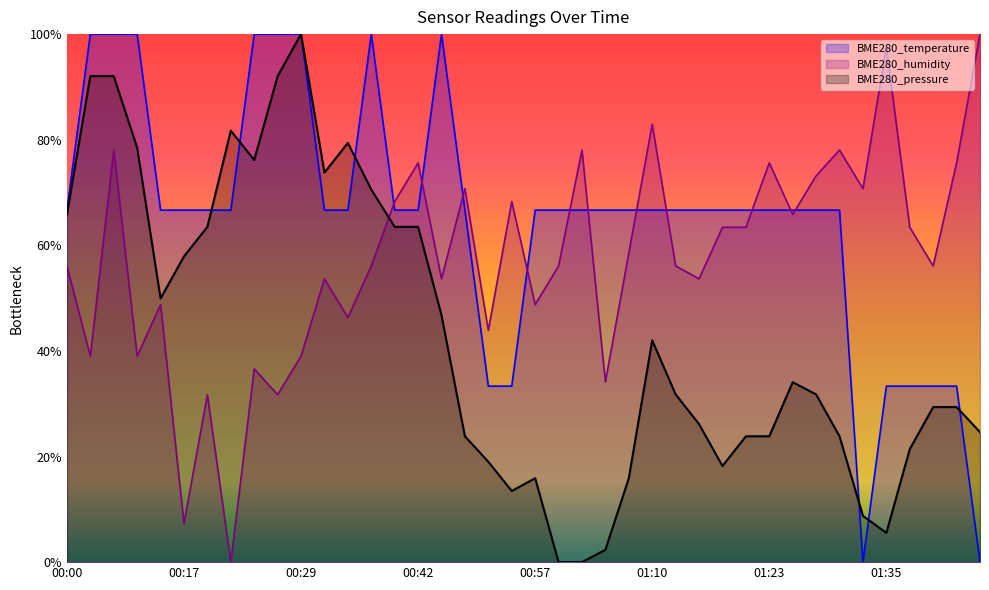

Which series has the largest range (max minus min)?

BME280_pressure